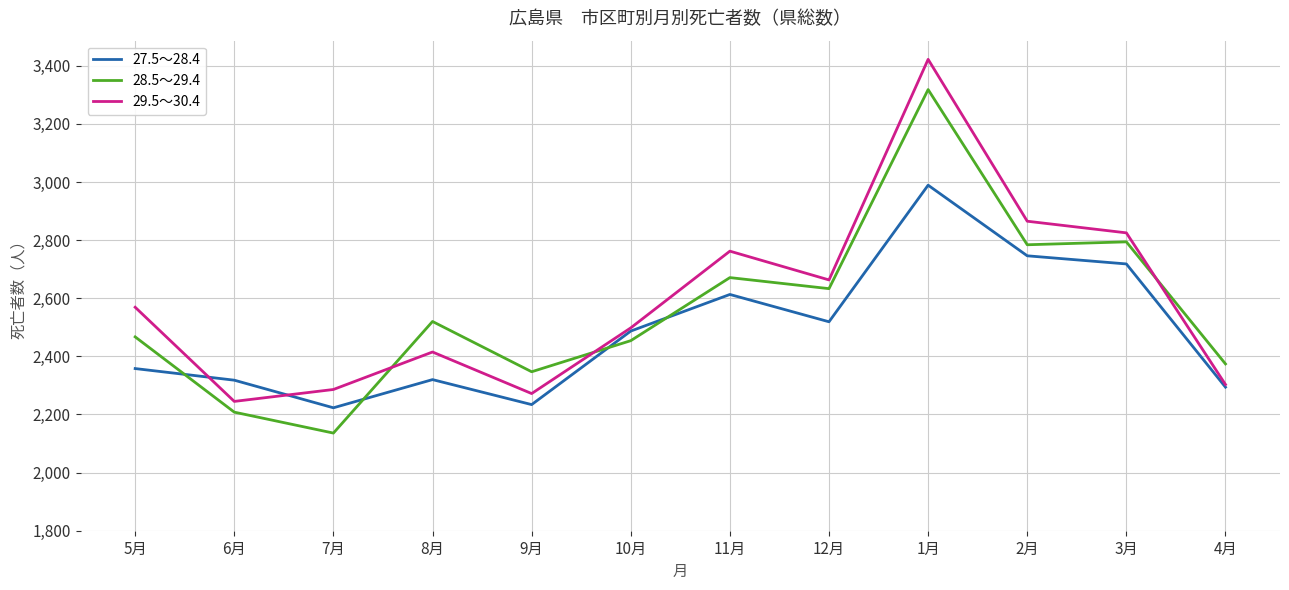

List the series in order of their peak value, highest first.

29.5～30.4, 28.5～29.4, 27.5～28.4